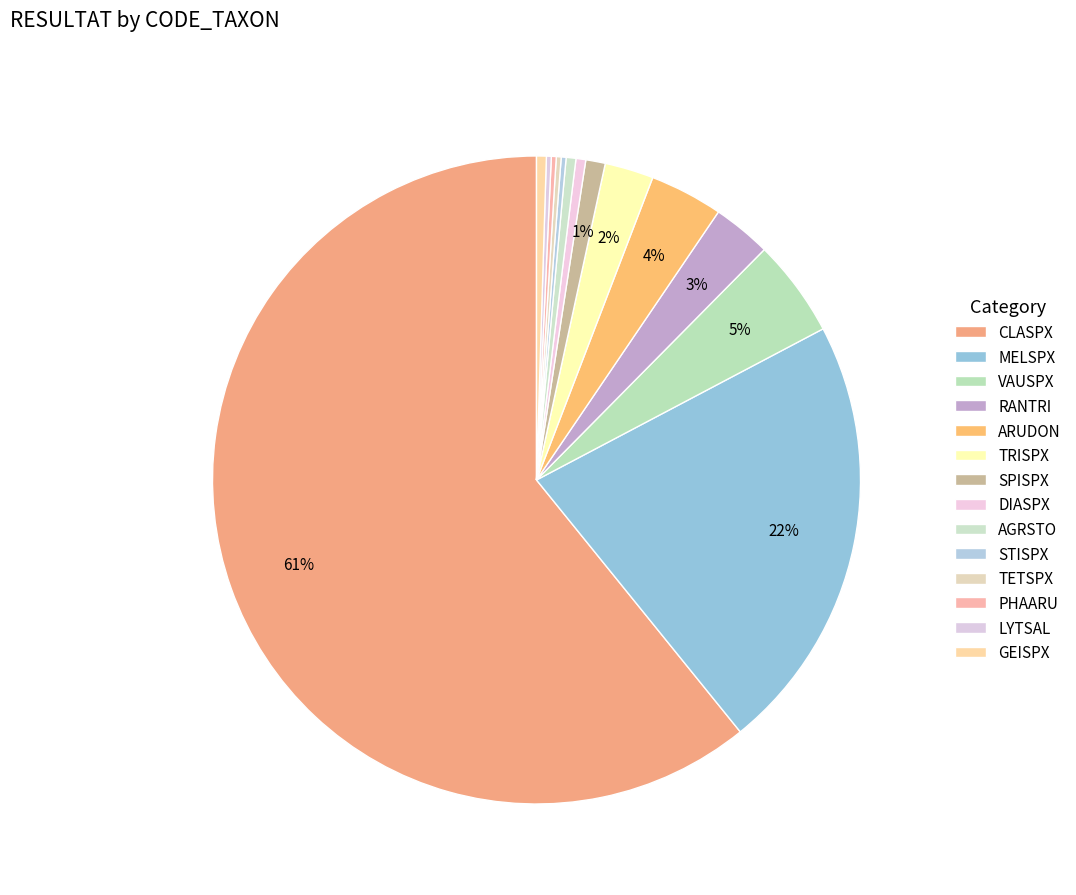

True or false: LYTSAL accounts for 10% of the total.

False